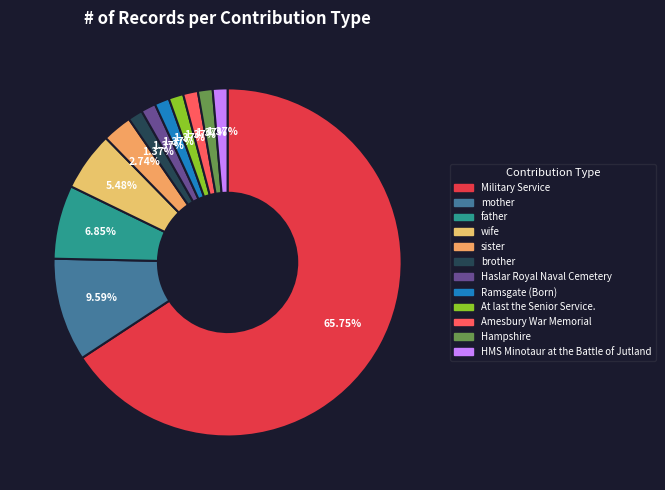

Which slice is the smallest?

Ramsgate (Born)